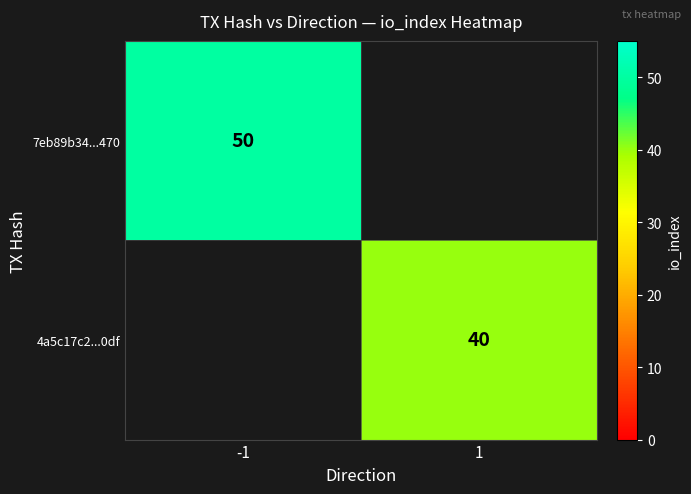

True or false: 4a5c17c2...0df has a value of 40 at 1.

True